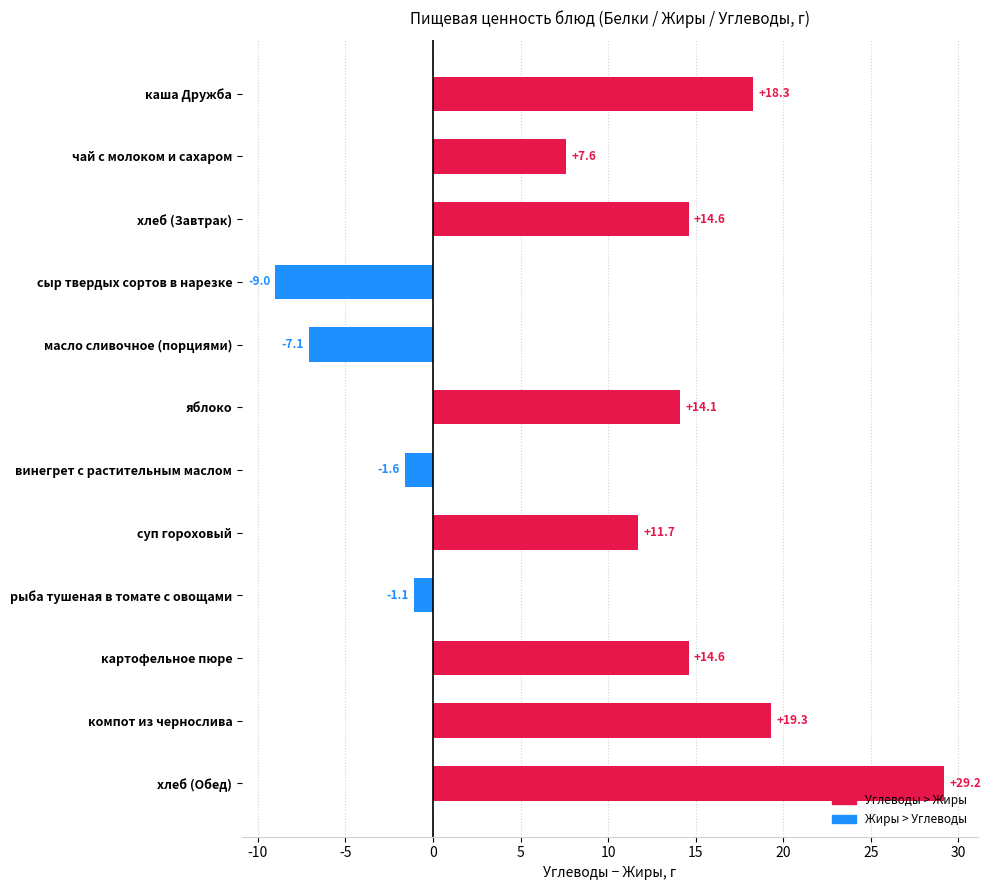

What is the label of the 6th bar from the bottom?

винегрет с растительным маслом